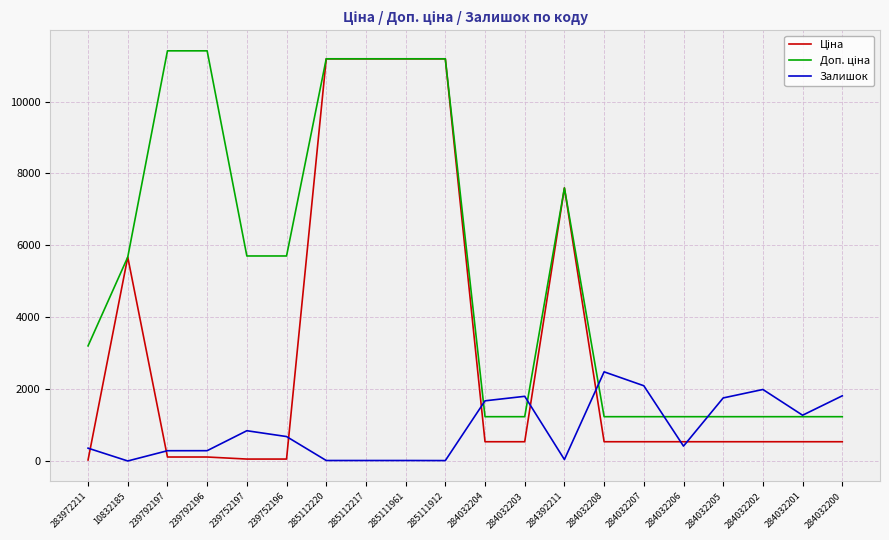

At which label does Залишок reach its peak?

284032208